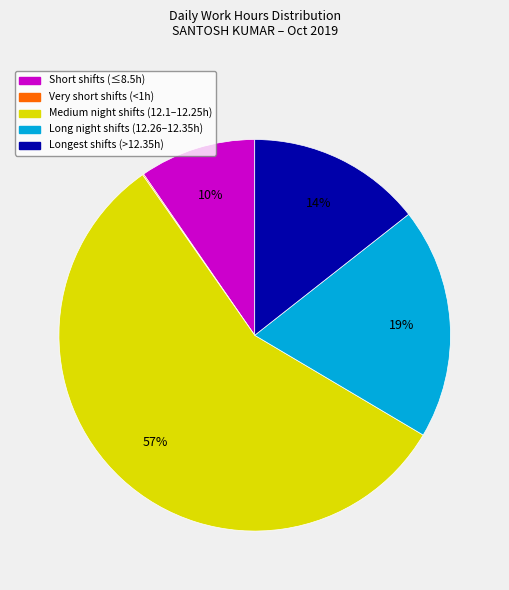

To the nearest percent, what is the difference between the largest and smallest slice percentages?

57%